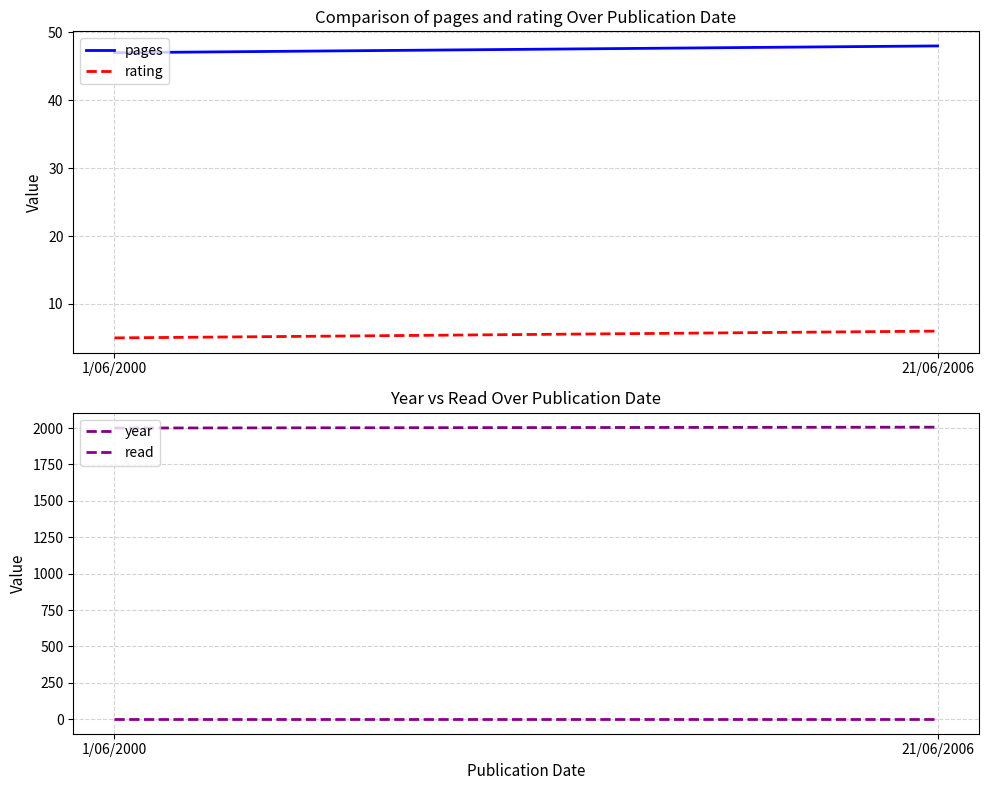

Which category has the highest value in the read series?

1/06/2000